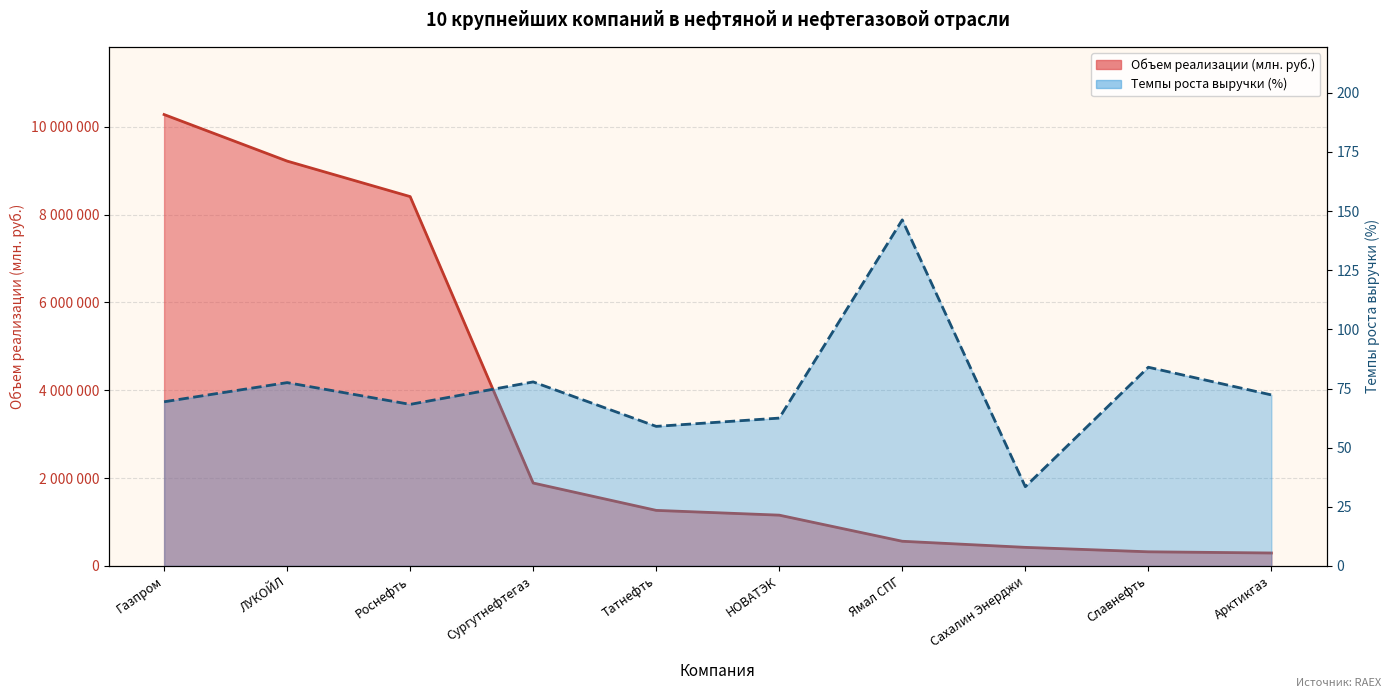

True or false: Объем реализации (млн. руб.) has more than 1 points higher than both neighbors.

False